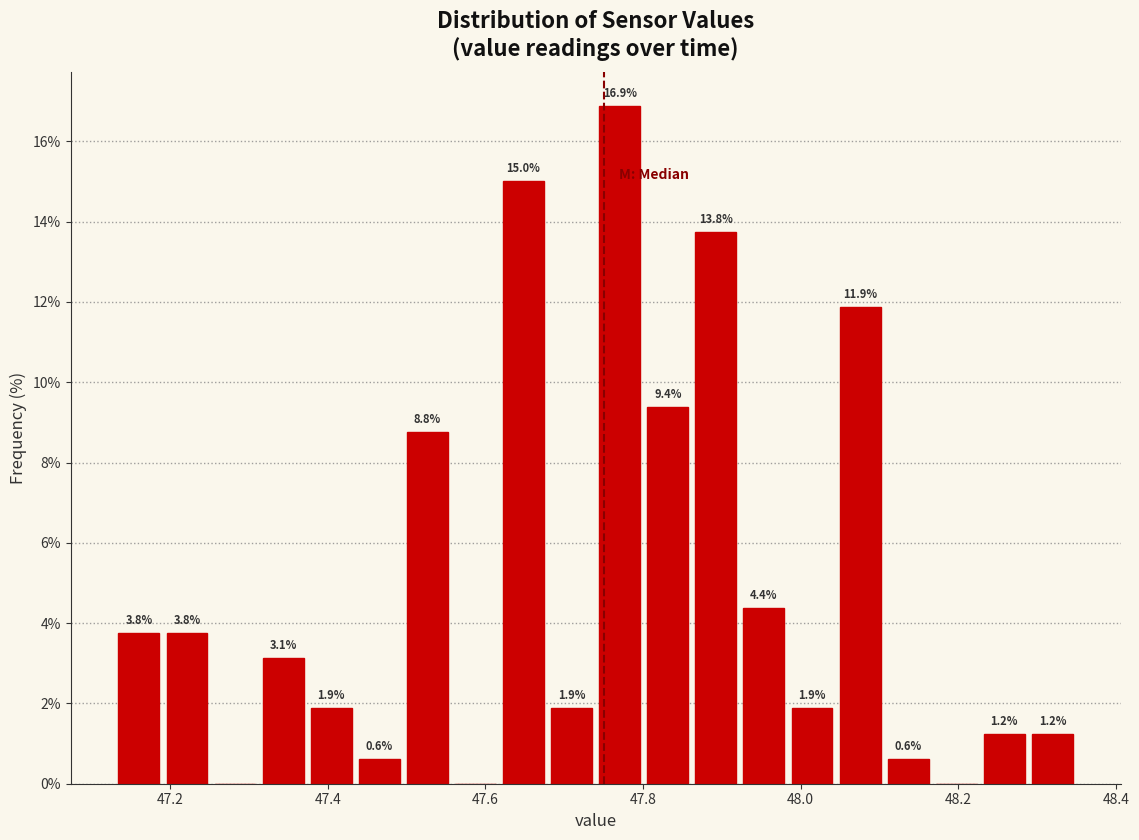

Around what value on the x-axis is the tallest bar? Give the approximate position of its centre, as read against the axis.

47.78